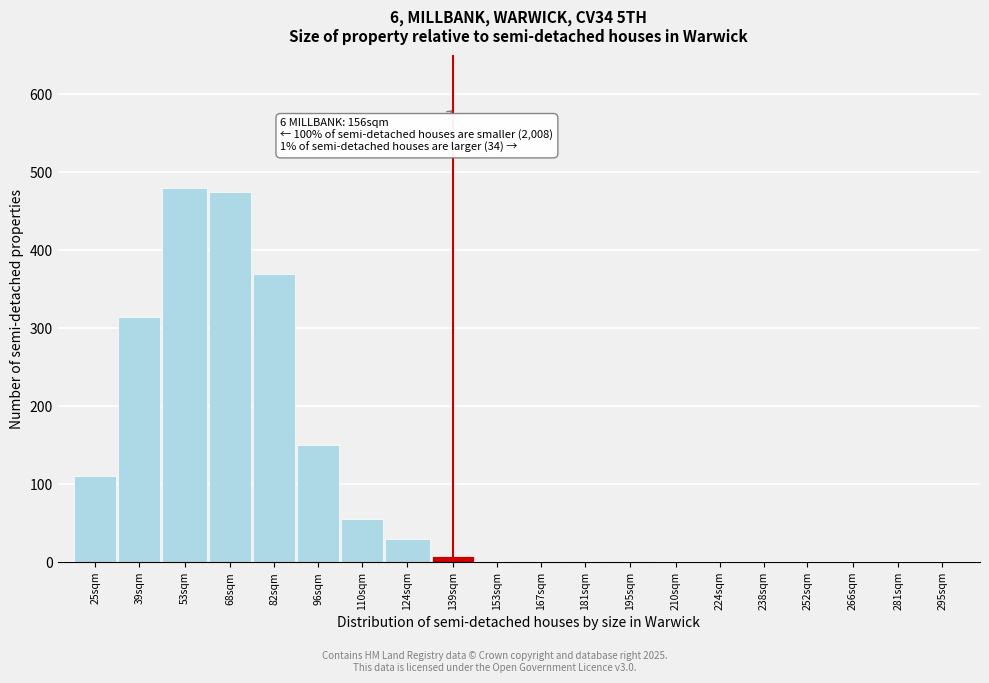

The chart shows a value of 150 at 96sqm. True or false?

True